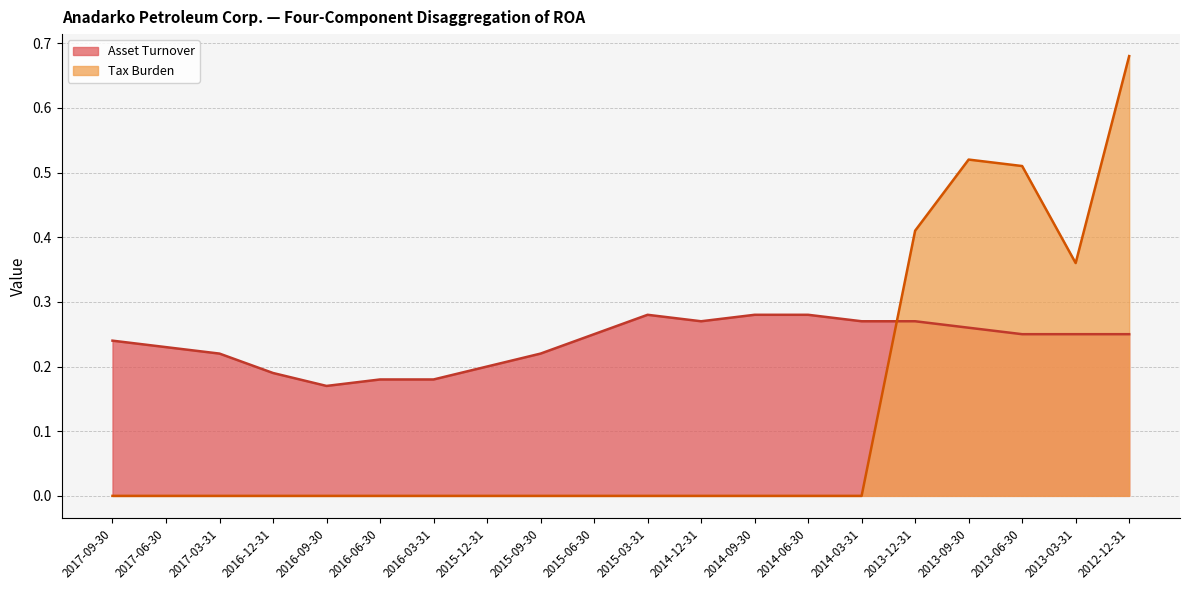

How many intersections are there between Tax Burden and Asset Turnover?

1